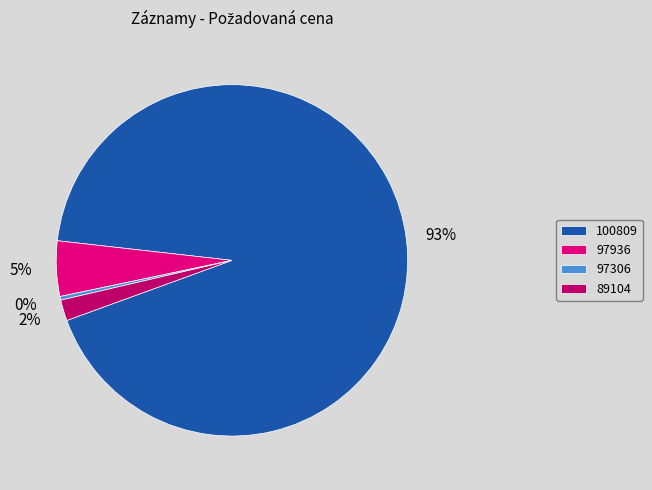

What is the smallest slice in the pie chart?

97306